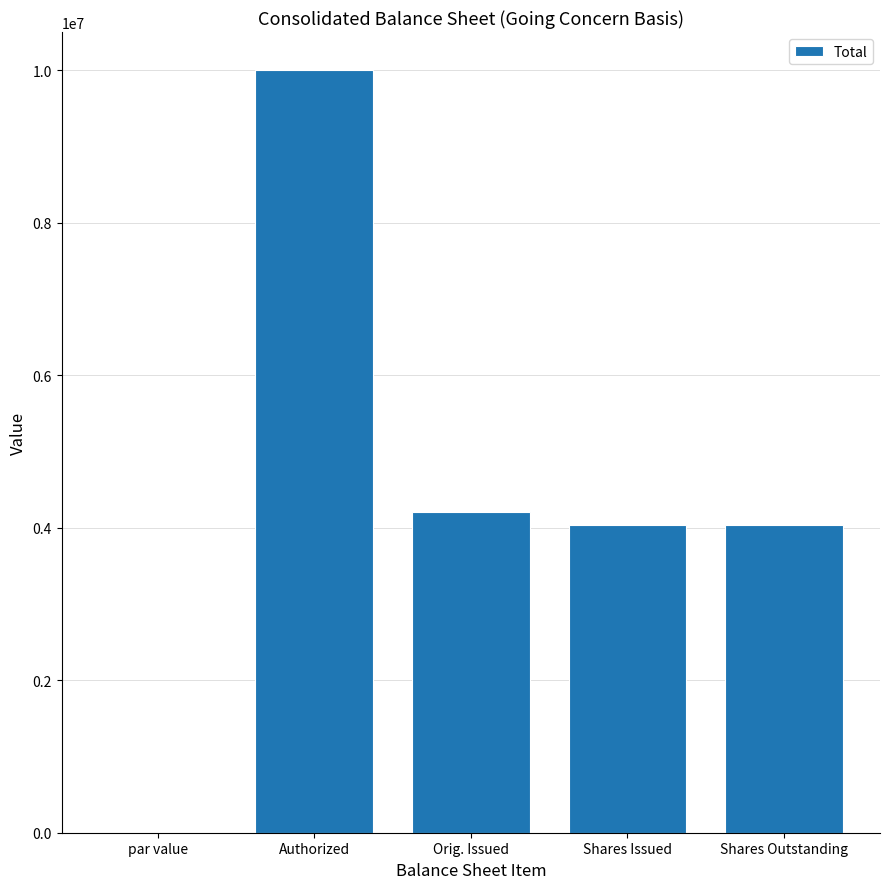

True or false: the data shows 6673069.3 at Authorized.

False